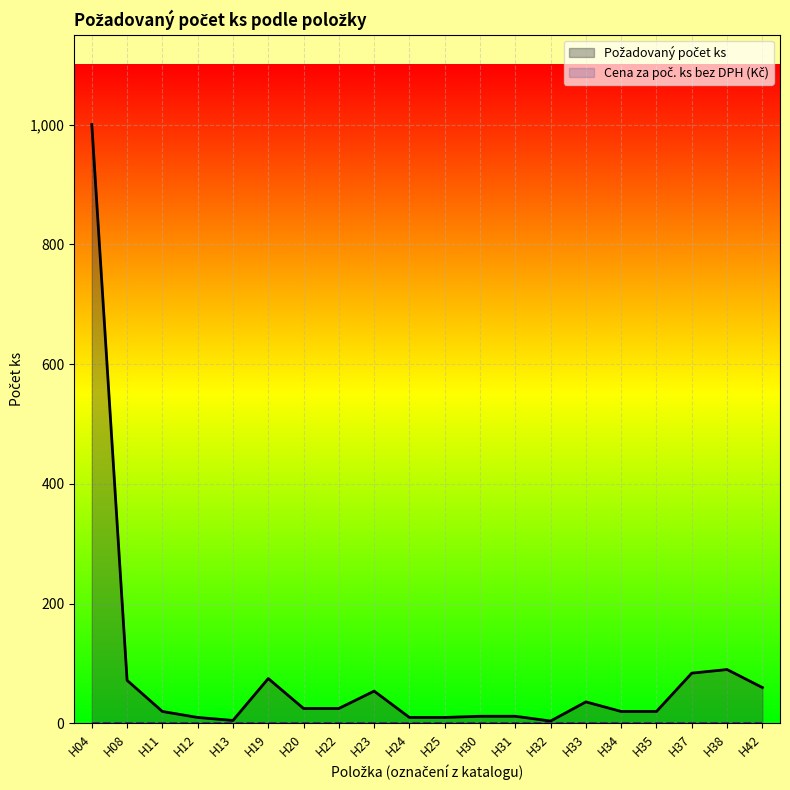

At which category is the sum across all series the highest?

H04